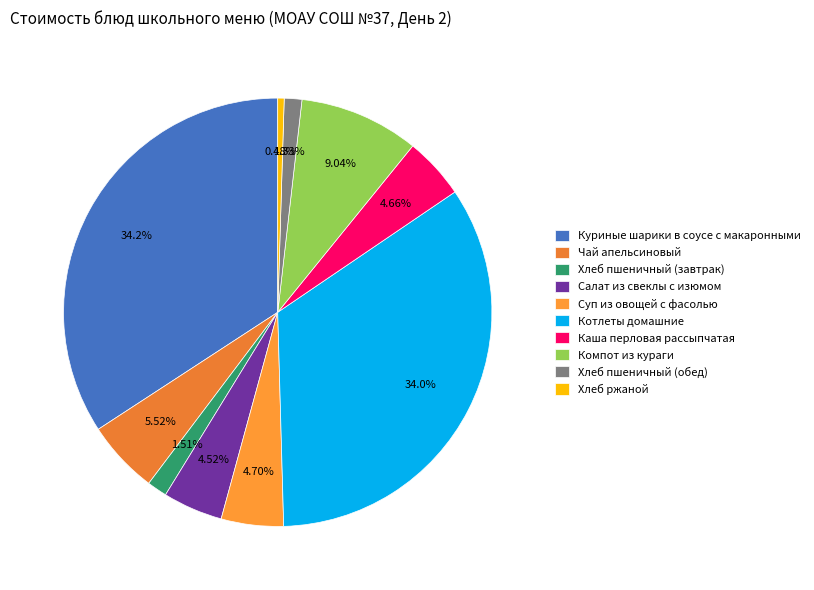

True or false: Суп из овощей с фасолью accounts for 5% of the total.

True